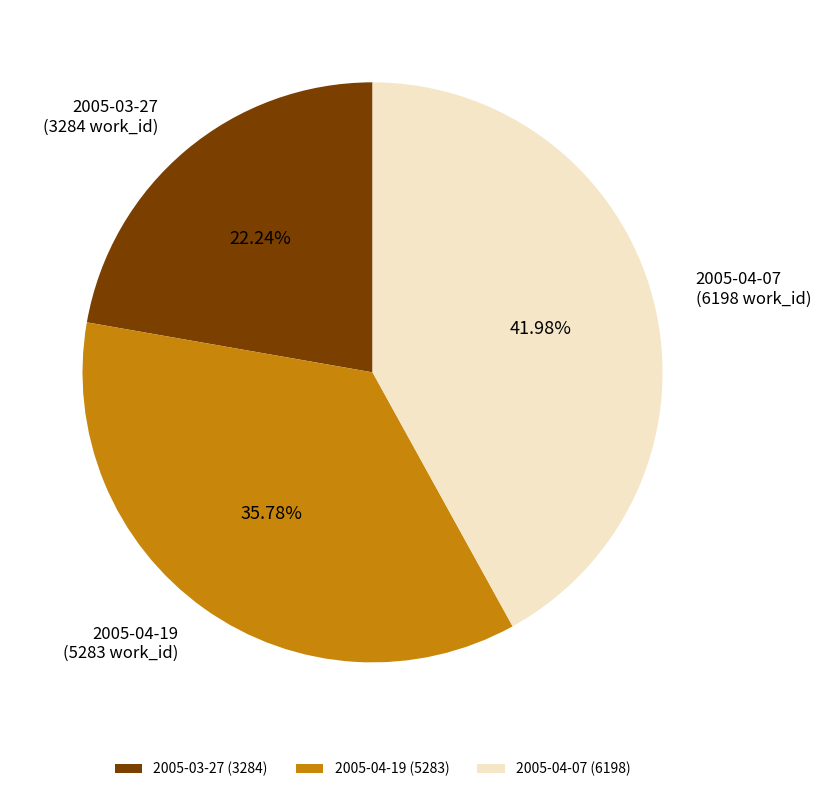

Between 2005-03-27 and 2005-04-07, which is larger?

2005-04-07